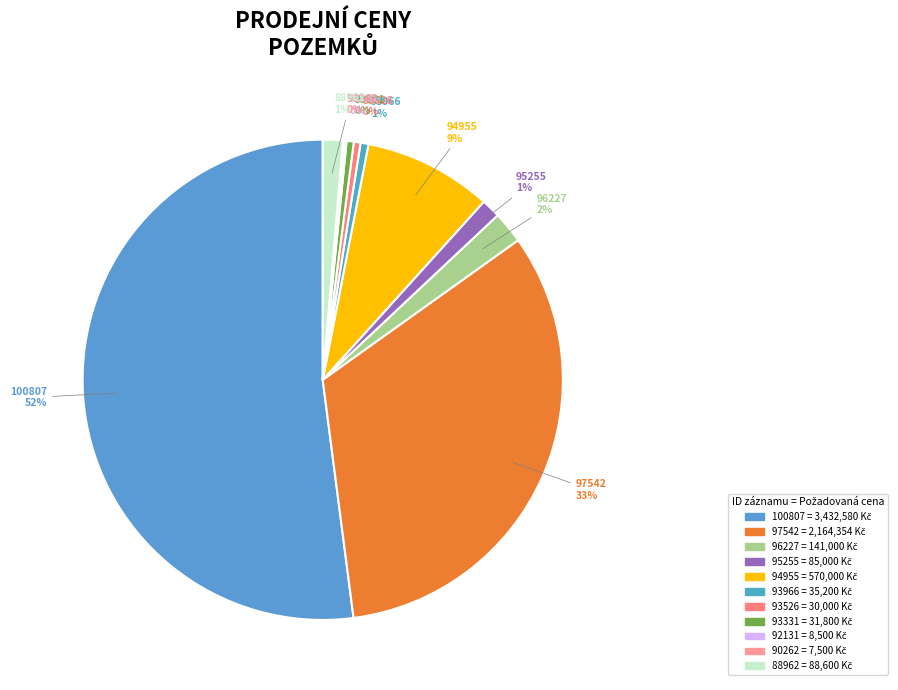

Is it true that 95255 is 11% of the pie?

False